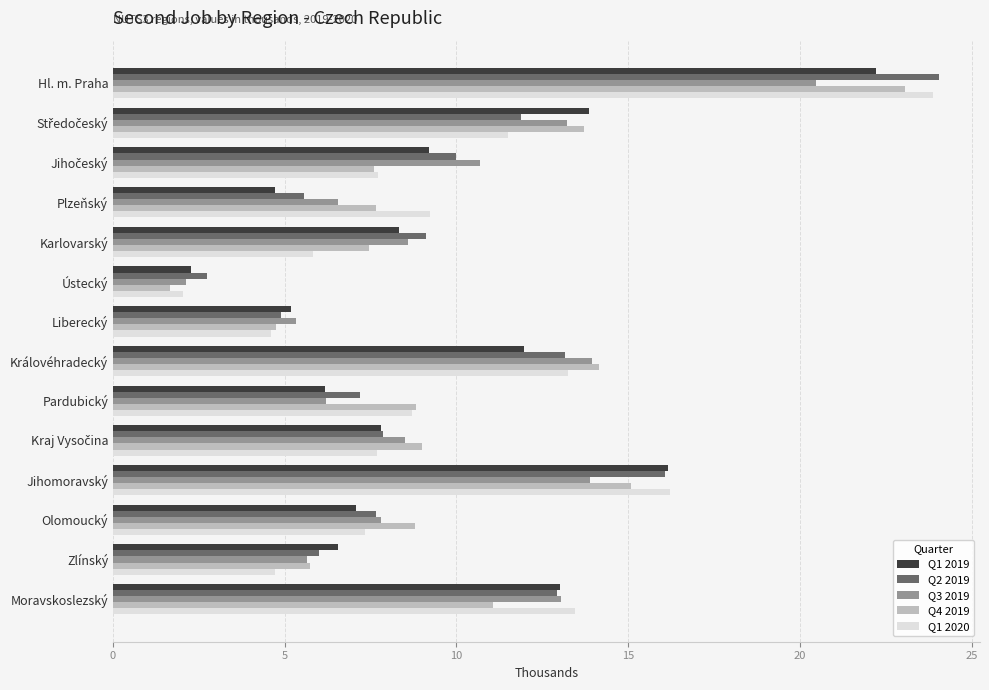

What is the spread (max minus min) of values at Plzeňský?

4.5